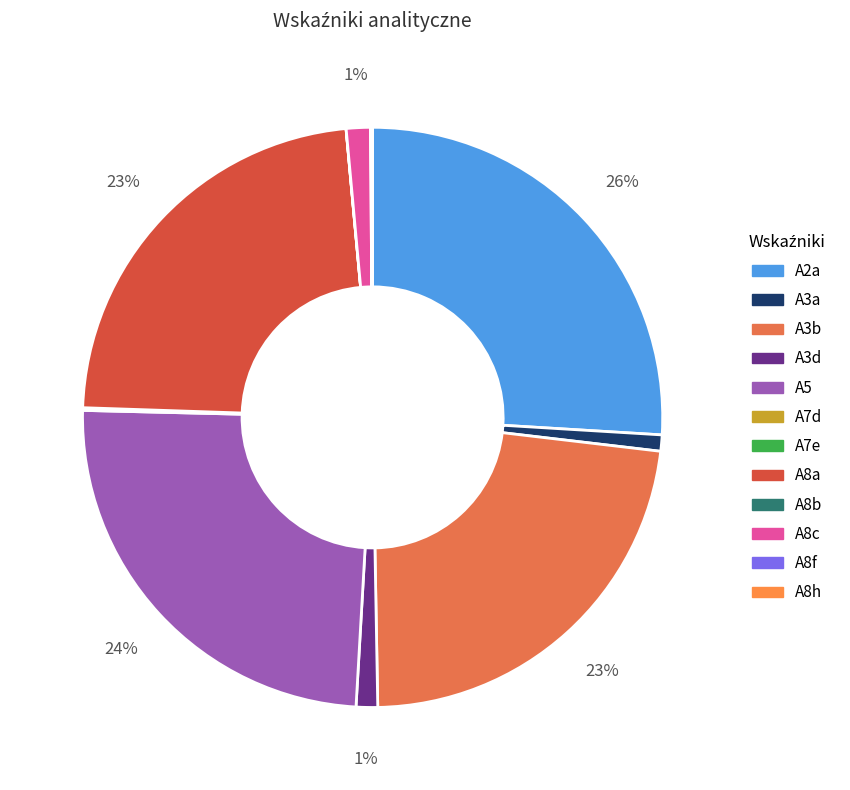

How much of the chart is everything except A5?

75.5%